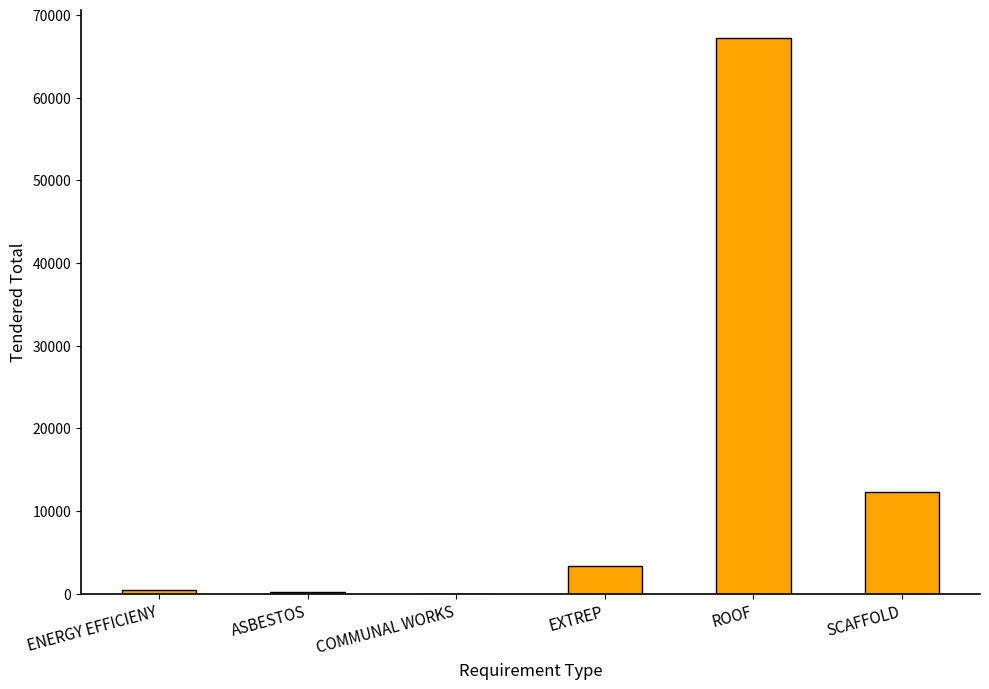

What value does the data have at EXTREP?

3332.7